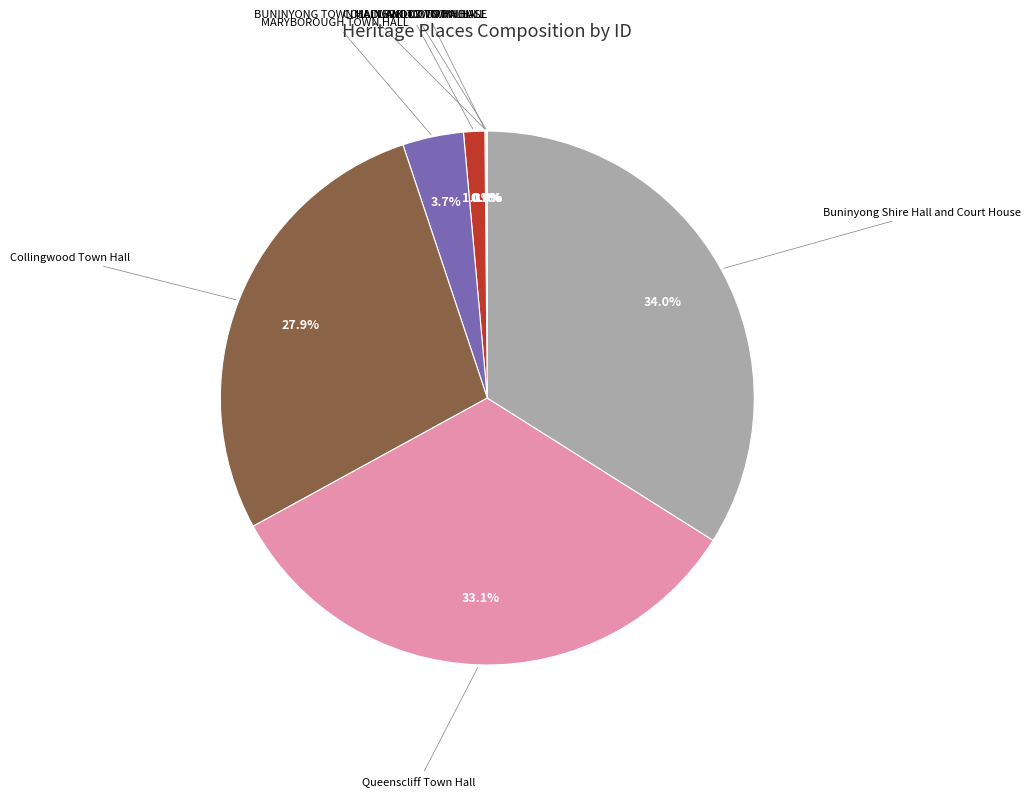

To the nearest percent, what is the difference between the MALVERN TOWN HALL and MARYBOROUGH TOWN HALL slice percentages?

2%